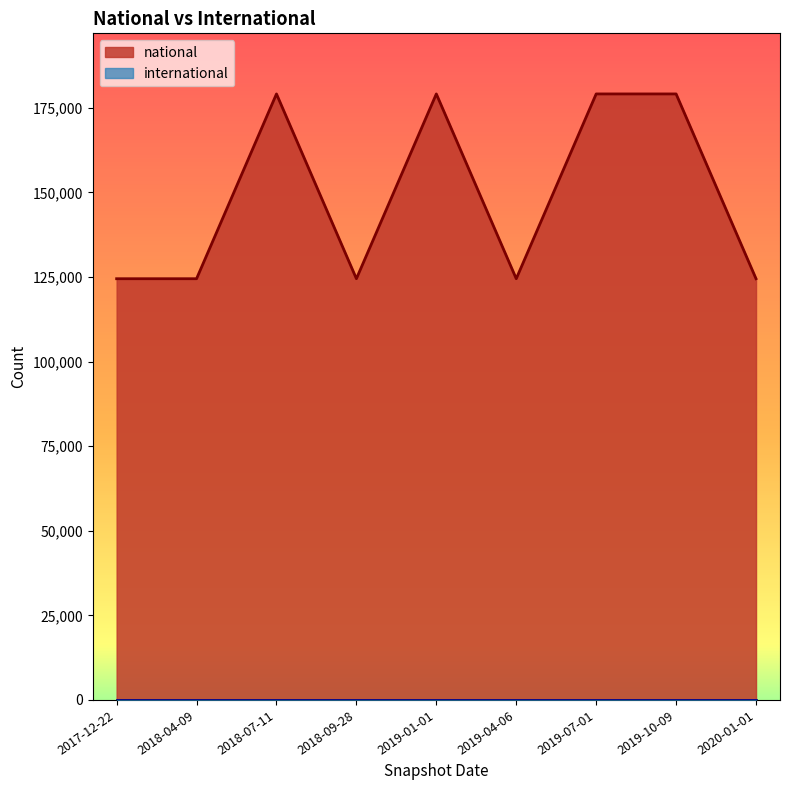

List the labels in order of value, largest first.

2018-07-11, 2019-01-01, 2019-07-01, 2019-10-09, 2017-12-22, 2018-04-09, 2018-09-28, 2019-04-06, 2020-01-01